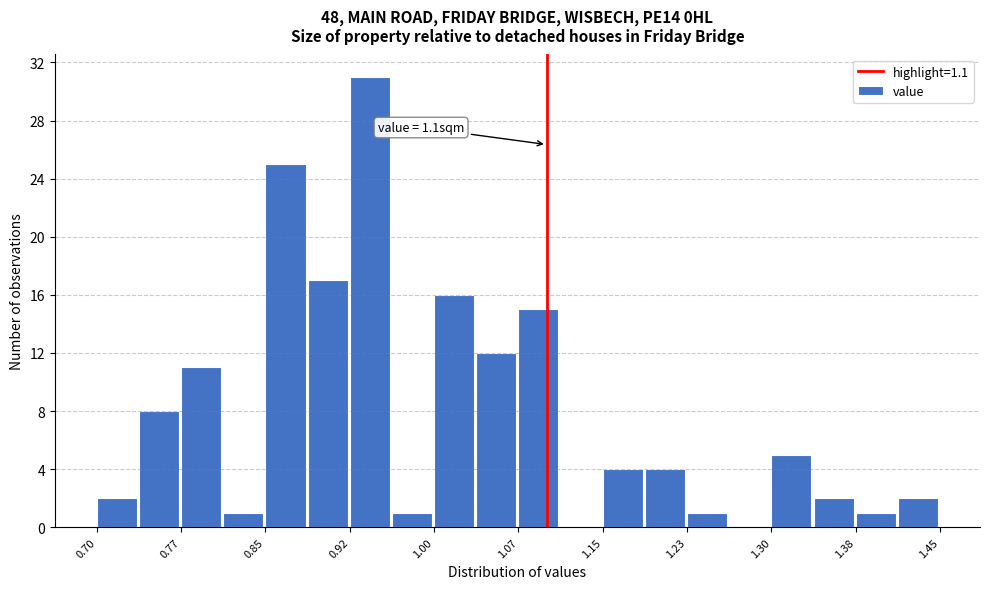

Read against the x-axis, roughly where is the centre of the tallest bar?

0.94